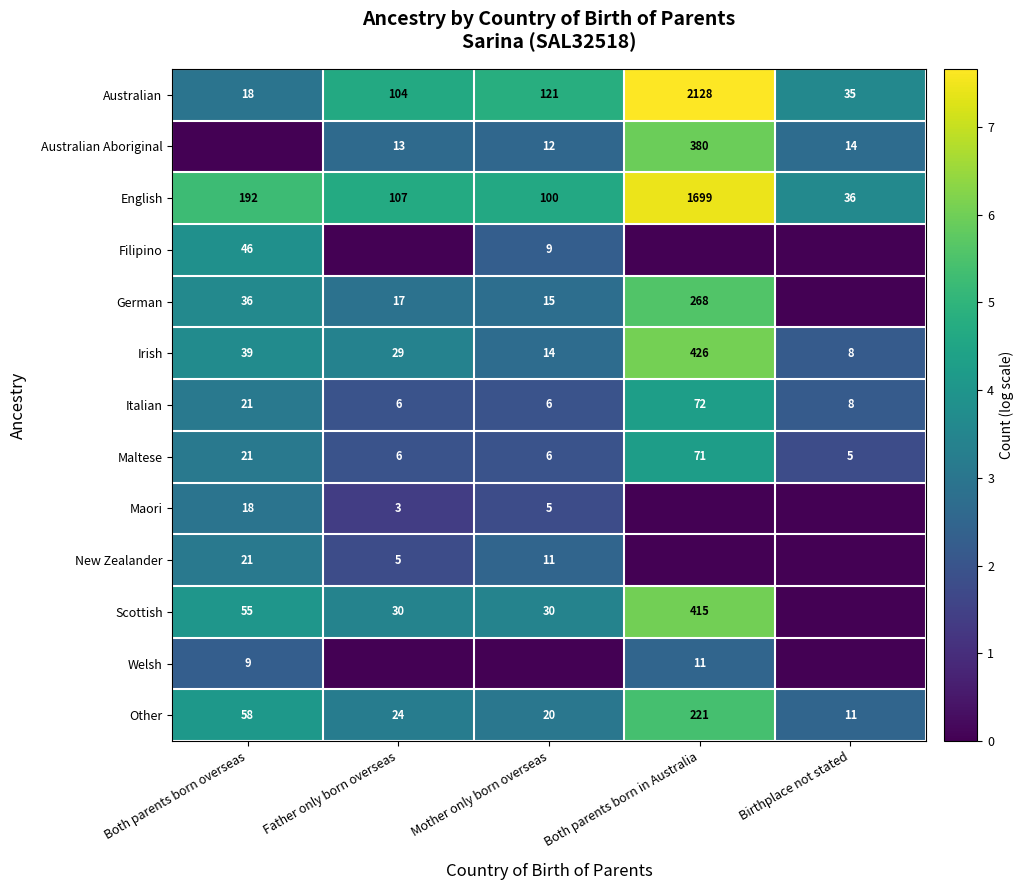

What is the spread (max minus min) of values at Both parents born overseas?

5.3